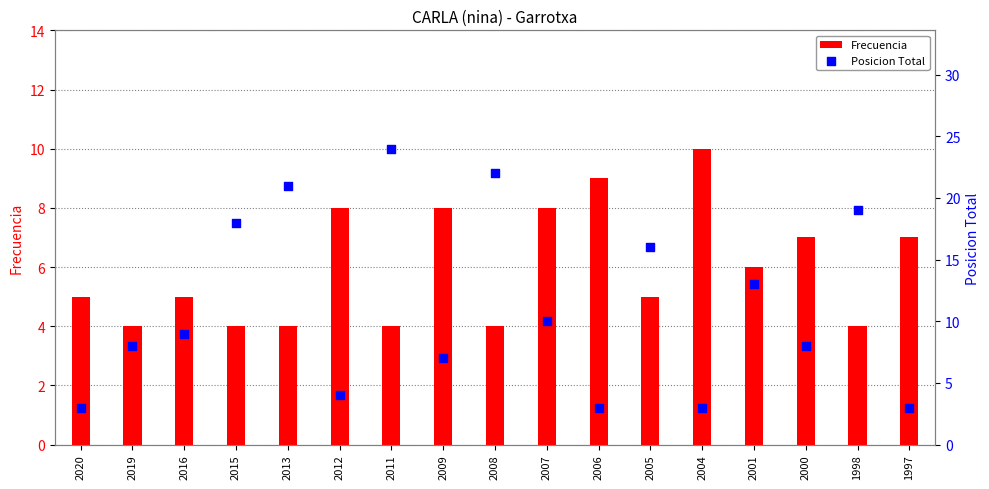

Which series has the largest Y range (max minus min)?

Posicion Total